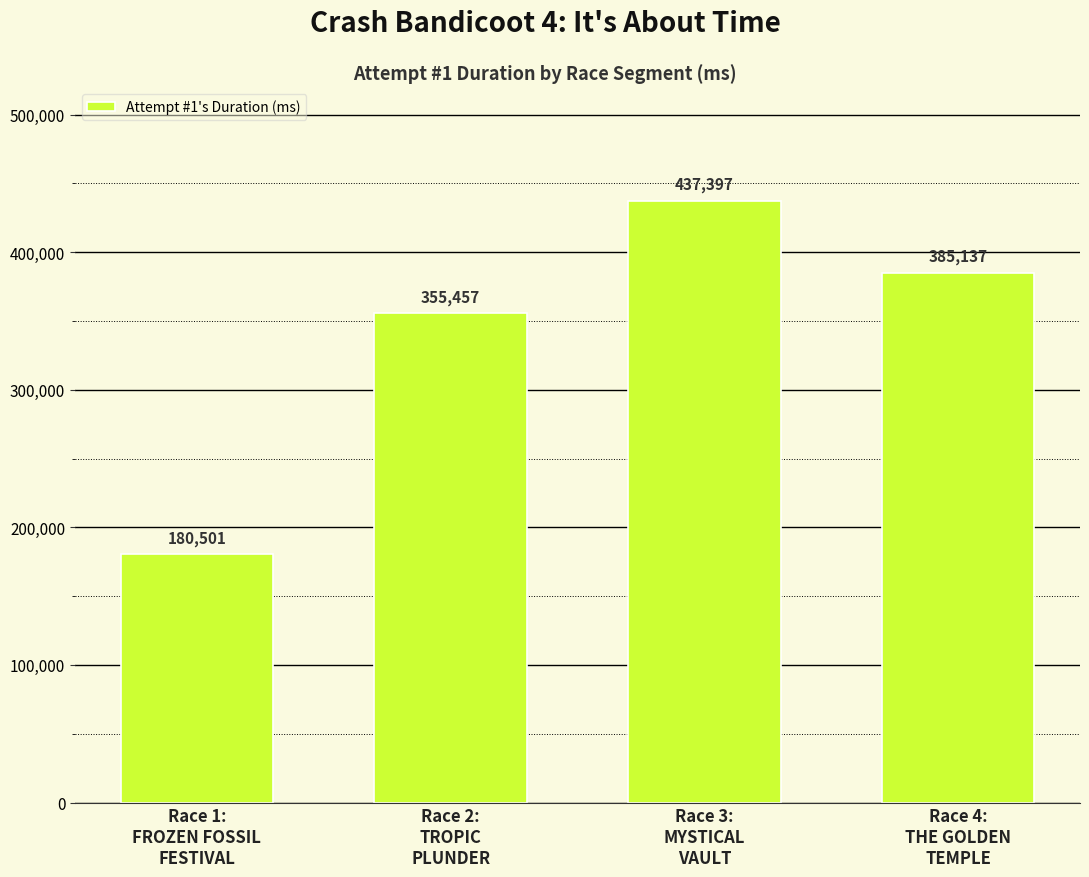

Reading left to right, what are all the values shown in this chart?

Race 1:
FROZEN FOSSIL
FESTIVAL=180501	Race 2:
TROPIC
PLUNDER=355457	Race 3:
MYSTICAL
VAULT=437397	Race 4:
THE GOLDEN
TEMPLE=385137